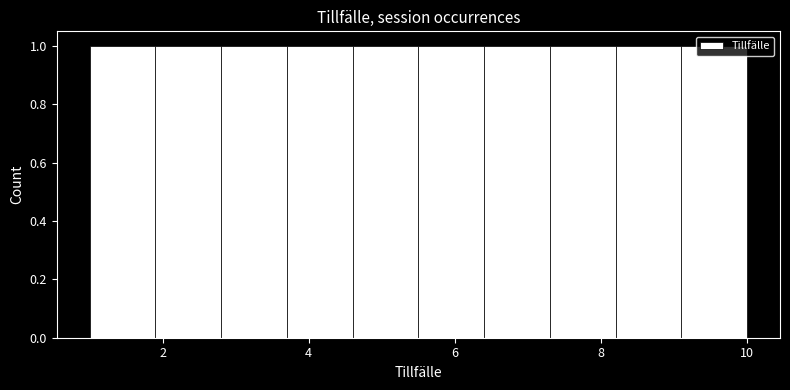

Reading left to right, list every bar in this chart as the range it spans on the x-axis followed by its height. Neither the bar edges nor the heights are printed on the chart, so give them approximately, as read against the axes.

1.0 to 1.9: 1
1.9 to 2.8: 1
2.8 to 3.7: 1
3.7 to 4.6: 1
4.6 to 5.5: 1
5.5 to 6.4: 1
6.4 to 7.3: 1
7.3 to 8.2: 1
8.2 to 9.1: 1
9.1 to 10.0: 1